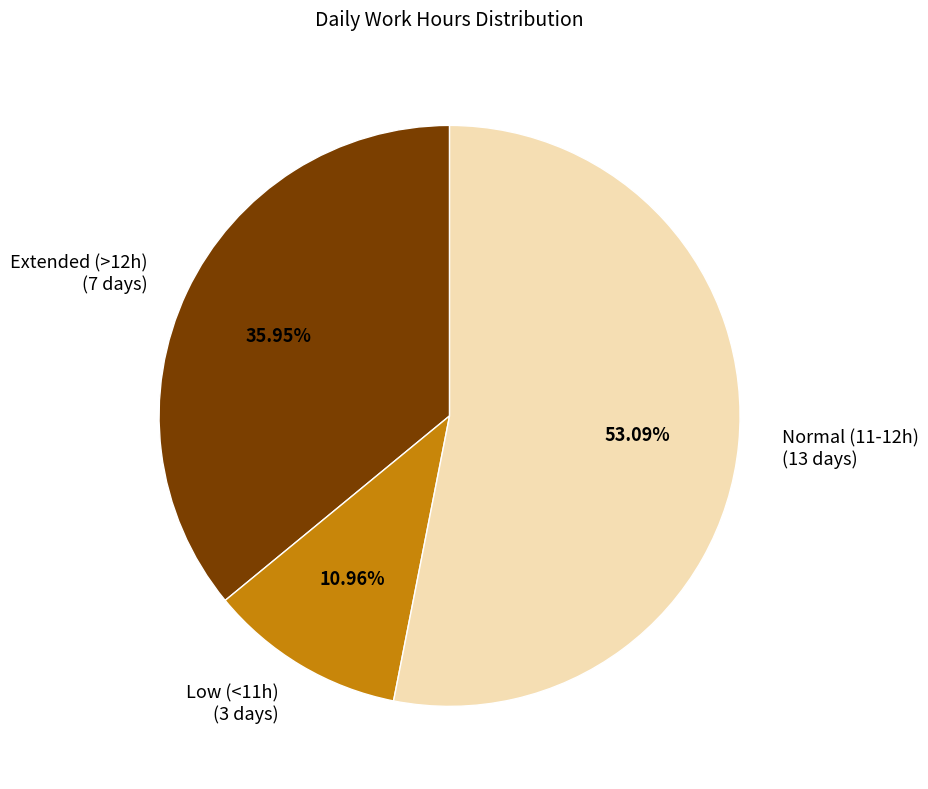

Does any single category account for the majority?

Yes